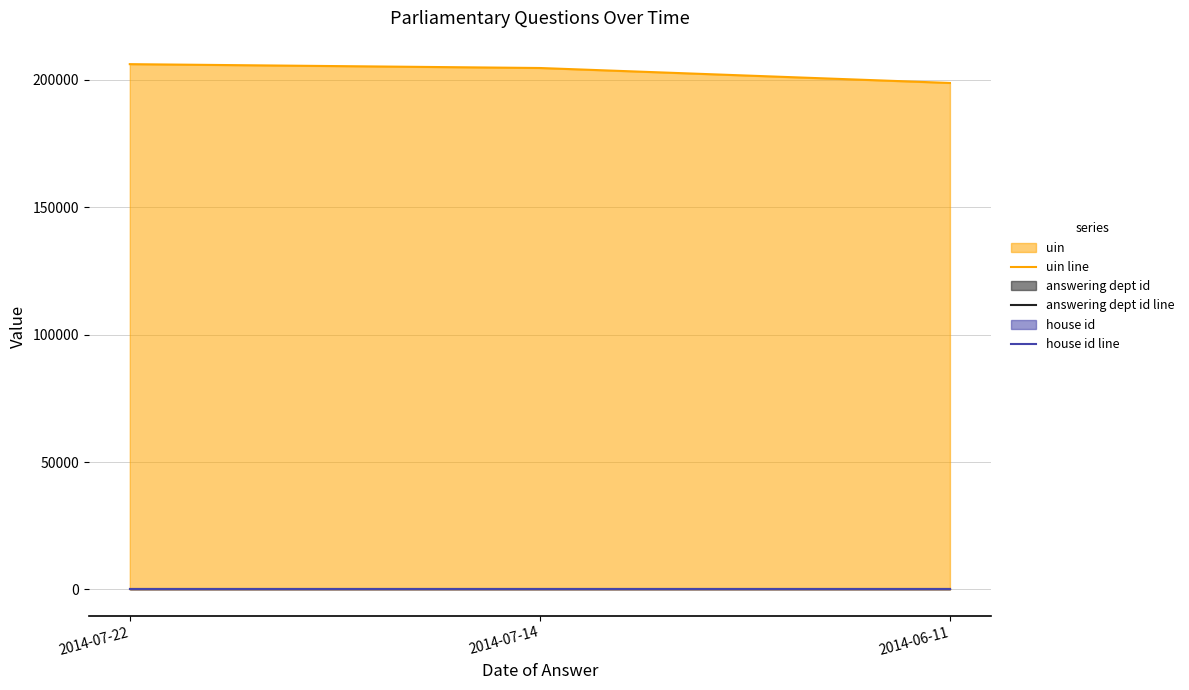

How many data points in uin line are above 204591?

1